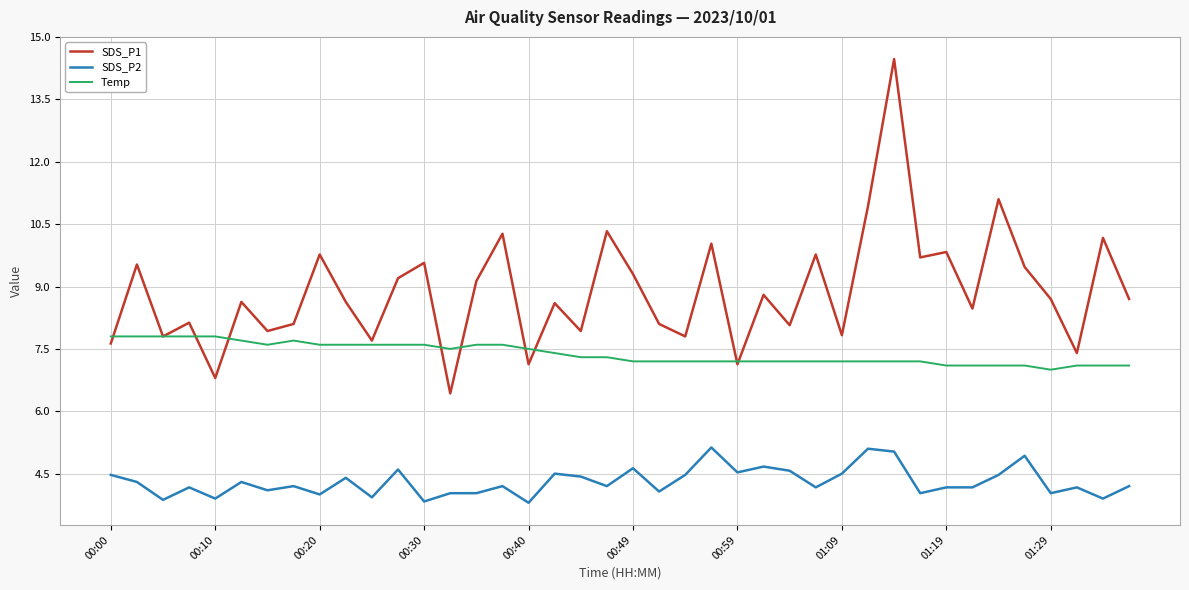

True or false: SDS_P2 and SDS_P1 cross at least once.

False